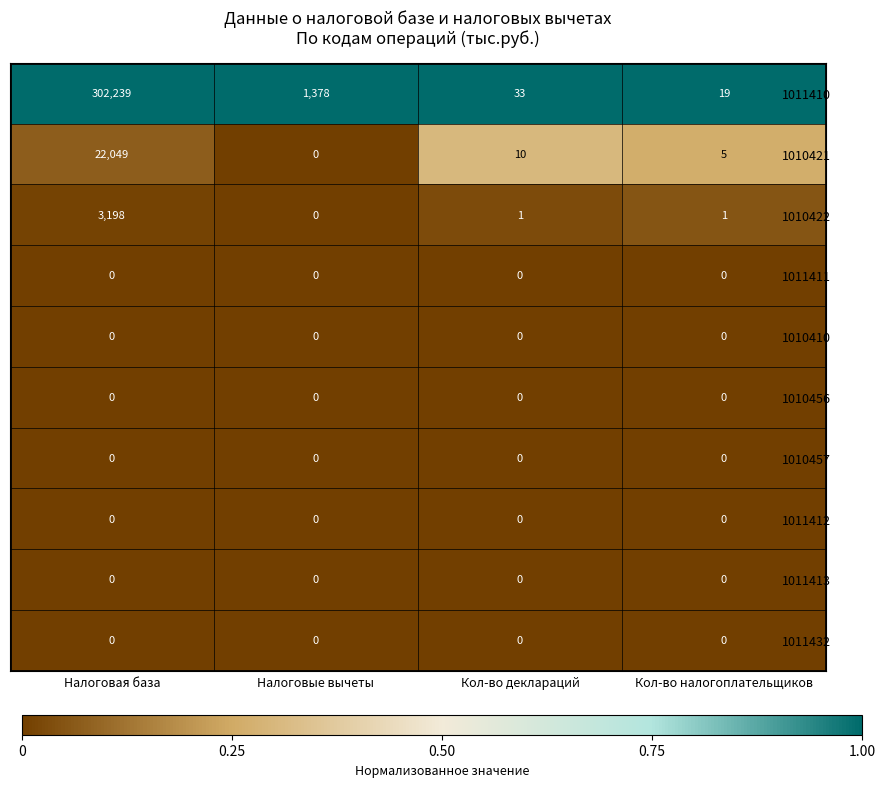

What is the maximum value shown in the chart?

302239